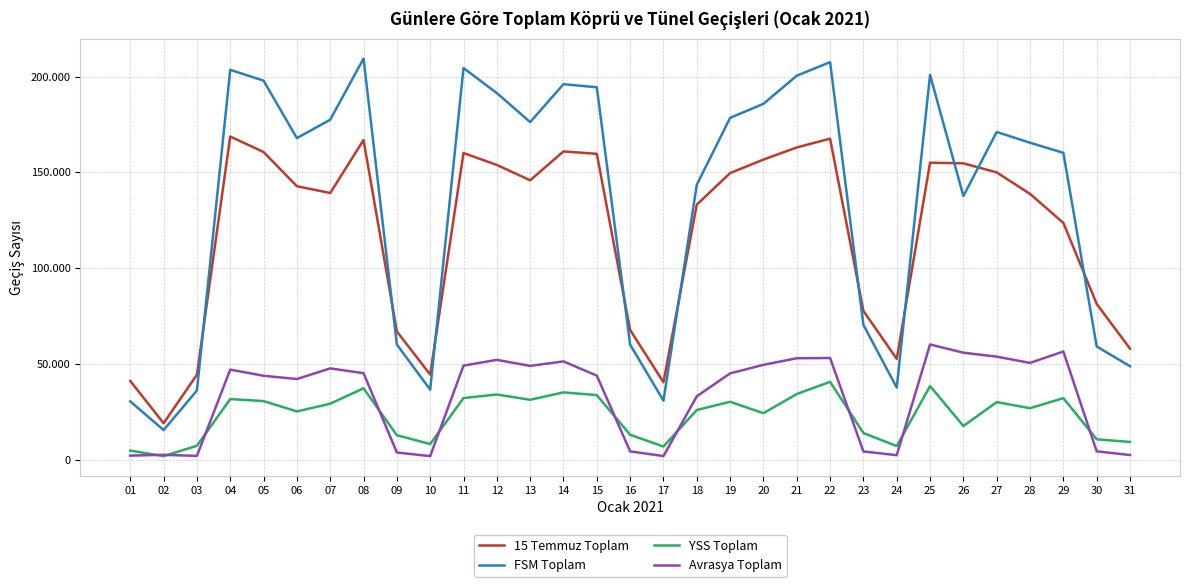

Does the chart display data point markers on the line(s)?

No